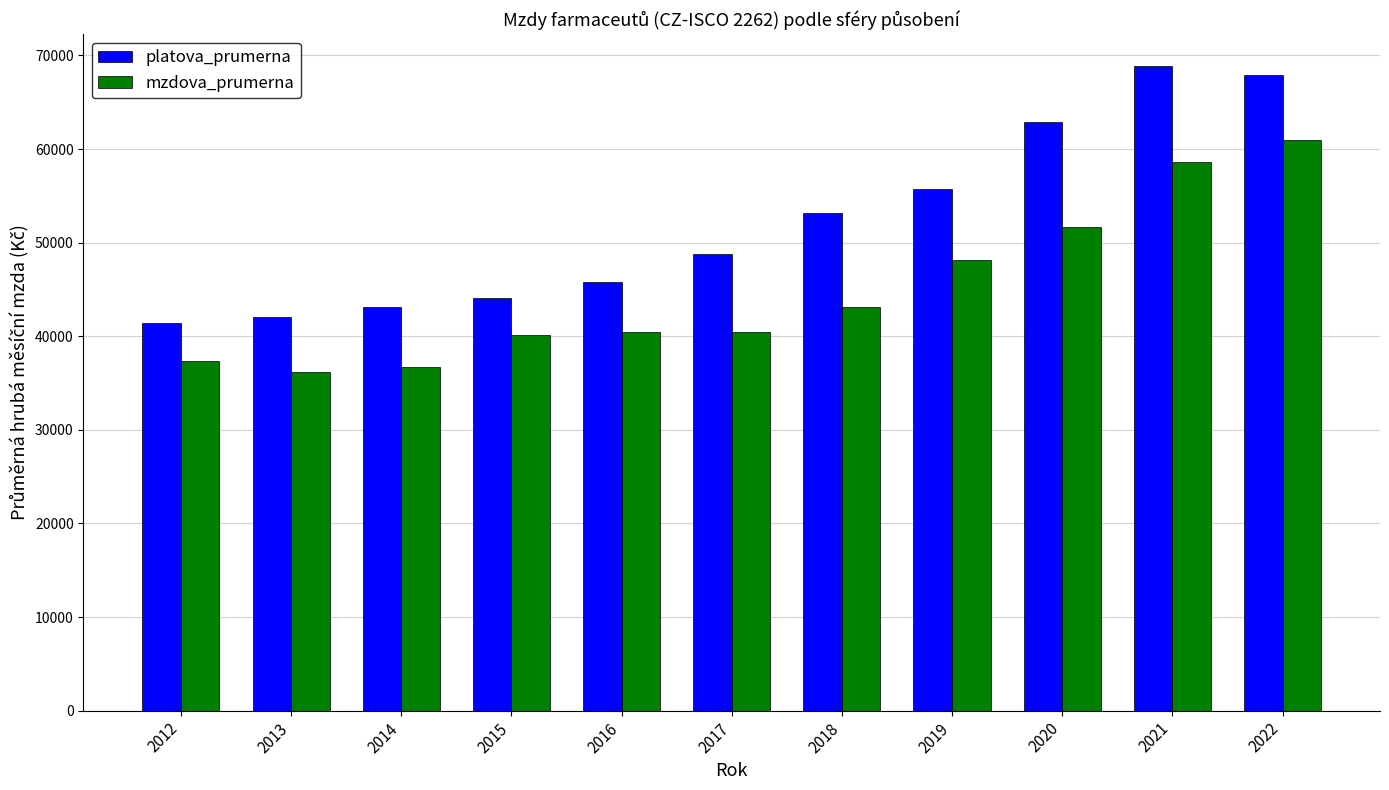

What is the difference between the second highest and minimum values in the platova_prumerna series?

26449.5